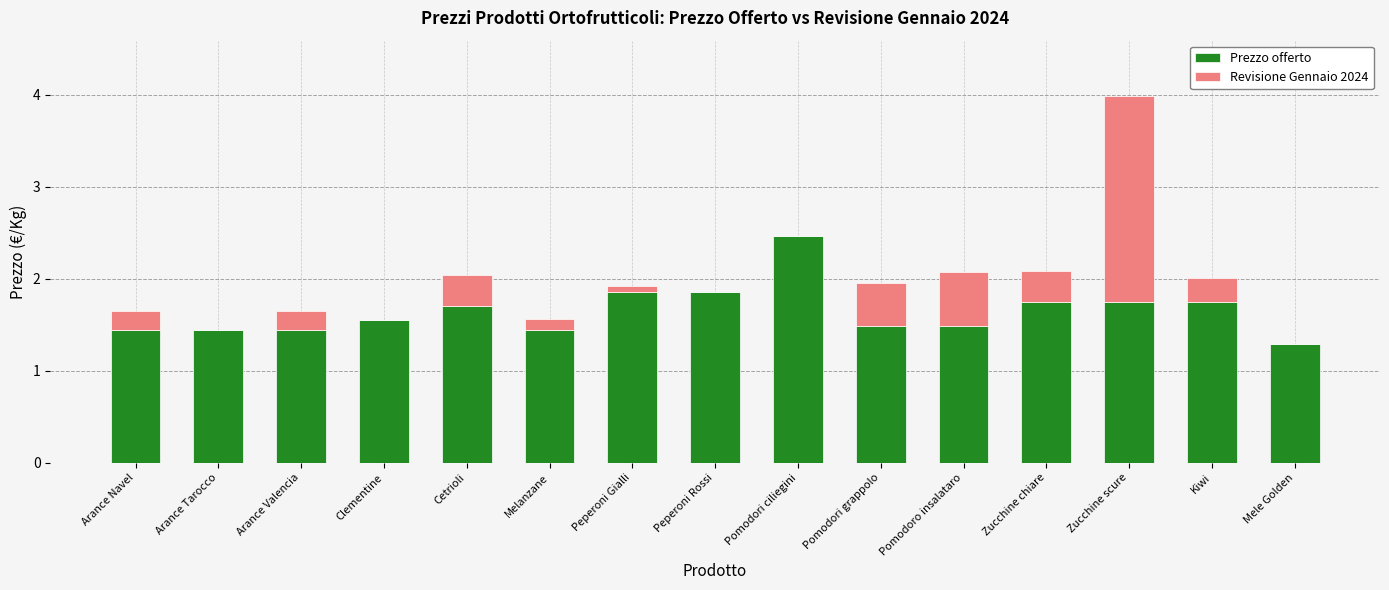

Is it true that Prezzo offerto equals 0.5 at Arance Tarocco?

False